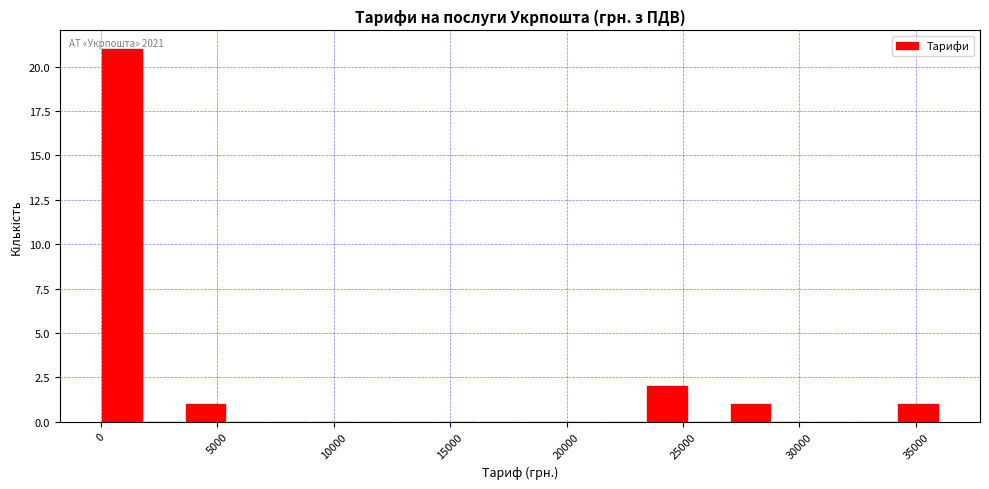

Around what value on the x-axis is the tallest bar? Give the approximate position of its centre, as read against the axis.

1000